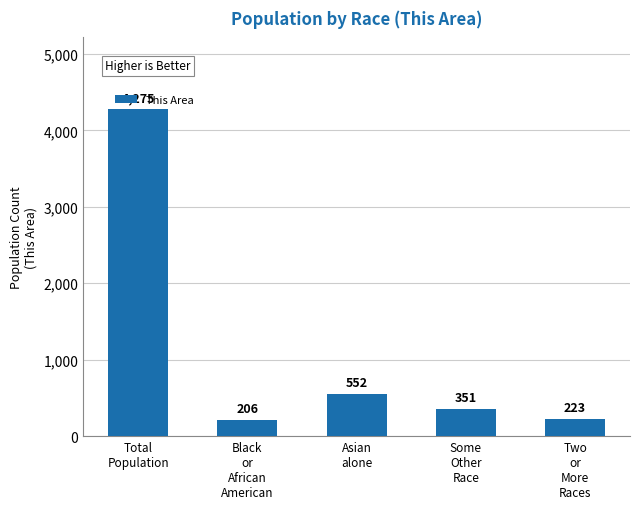

Count the number of categories in the chart.

5